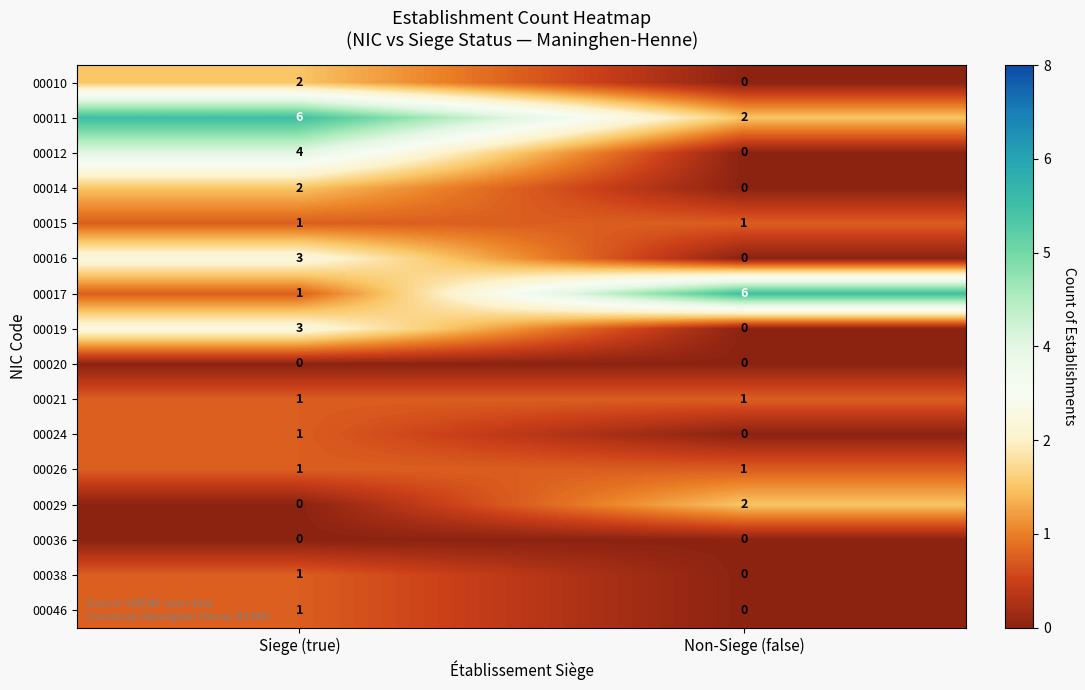

What is the maximum value shown in the chart?

6